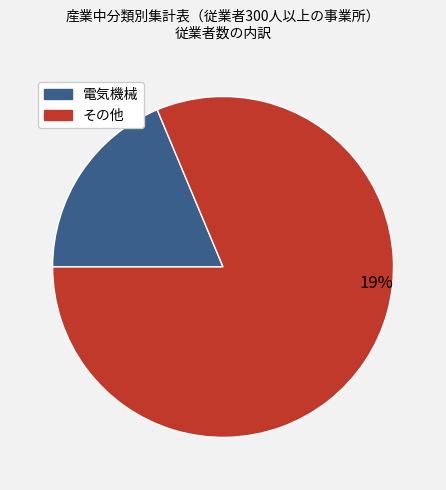

What percentage is NOT represented by 電気機械?

81.3%